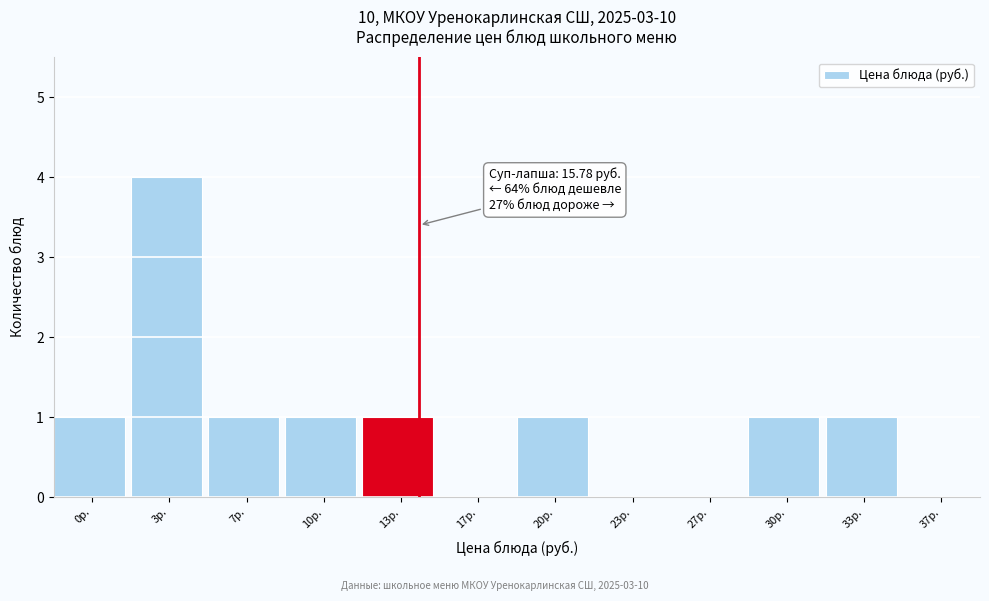

Reading right to left, transcribe all the data shown in this chart.

37р.=0	33р.=1	30р.=1	27р.=0	23р.=0	20р.=1	17р.=0	13р.=1	10р.=1	7р.=1	3р.=4	0р.=1